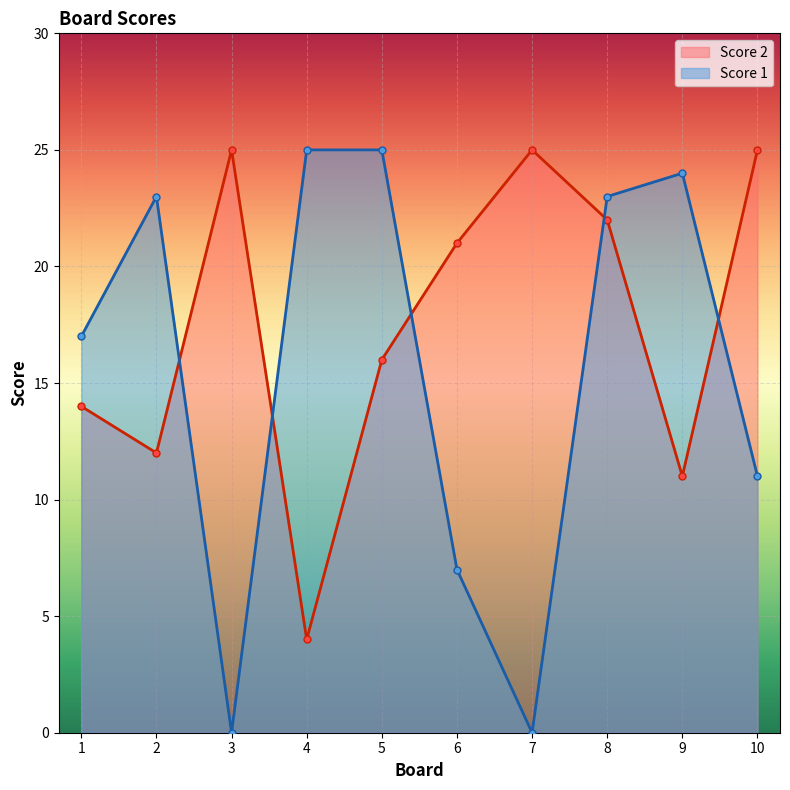

What is the value of the Score 1 point at the 9th from the left?

24